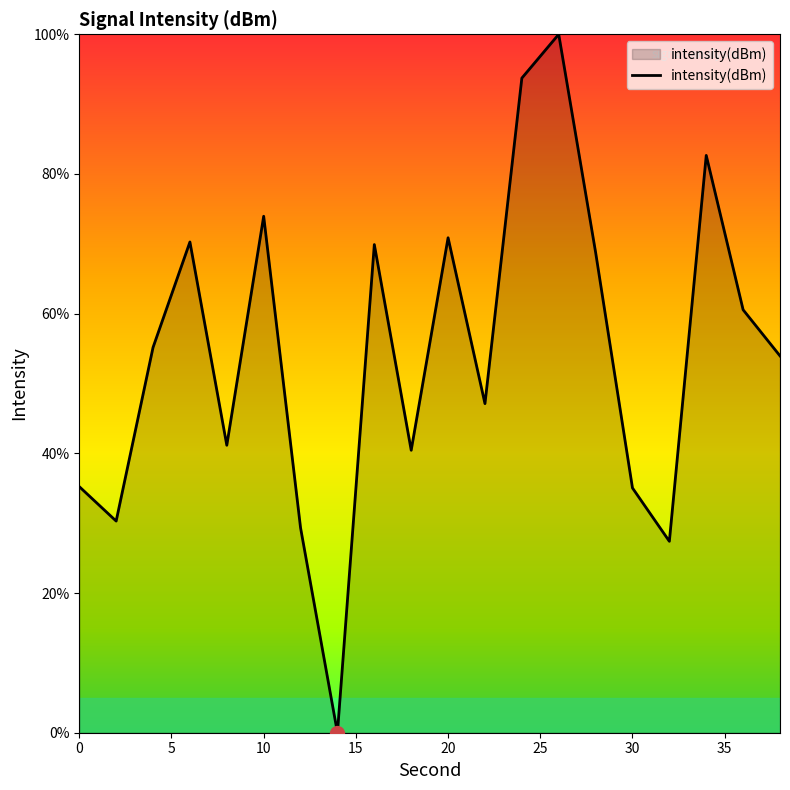

What is the maximum value shown in the chart?

100.0